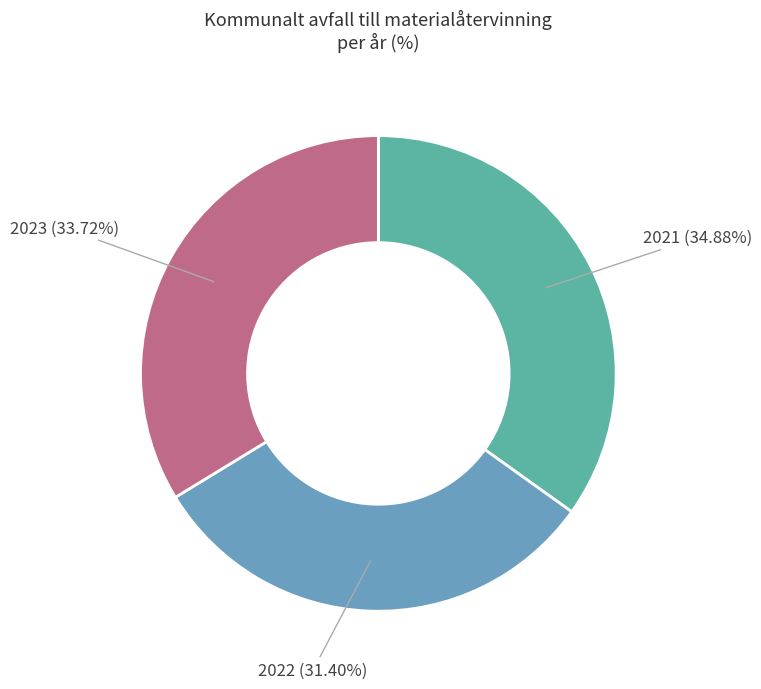

What percentage is NOT represented by 2023?

66.3%